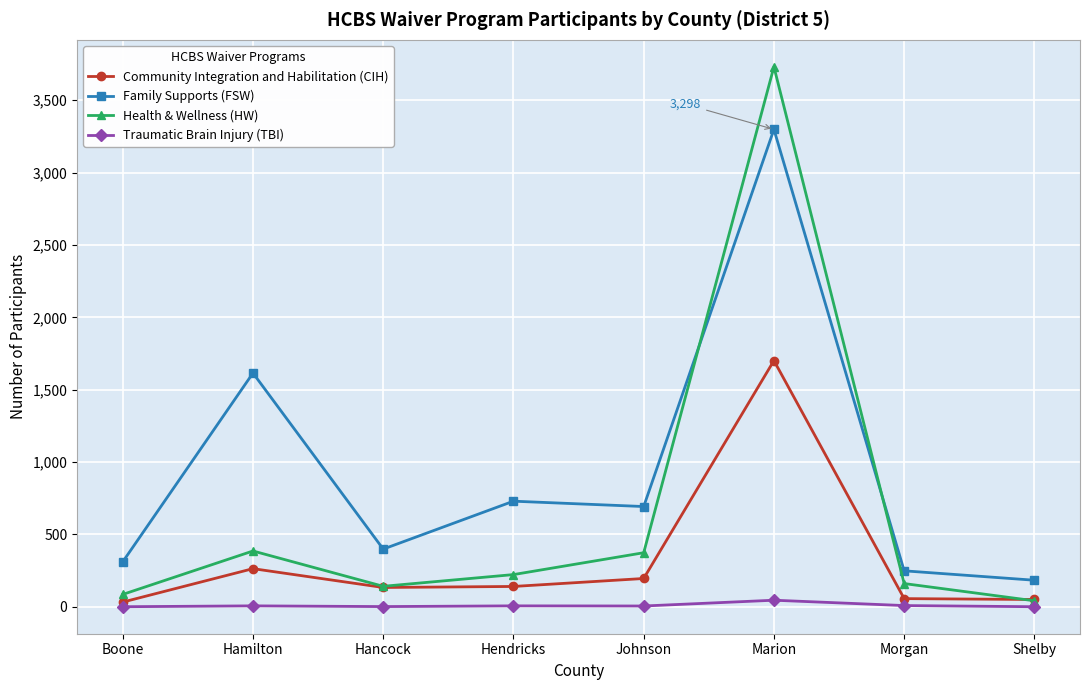

What is the value of the Community Integration and Habilitation (CIH) point at the 1st from the left?

33